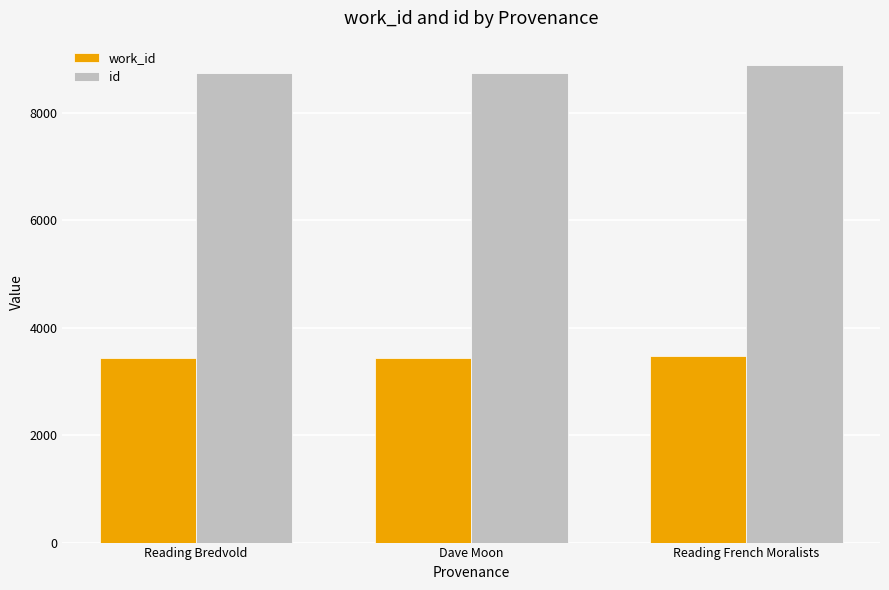

What is the maximum value for id?

8898